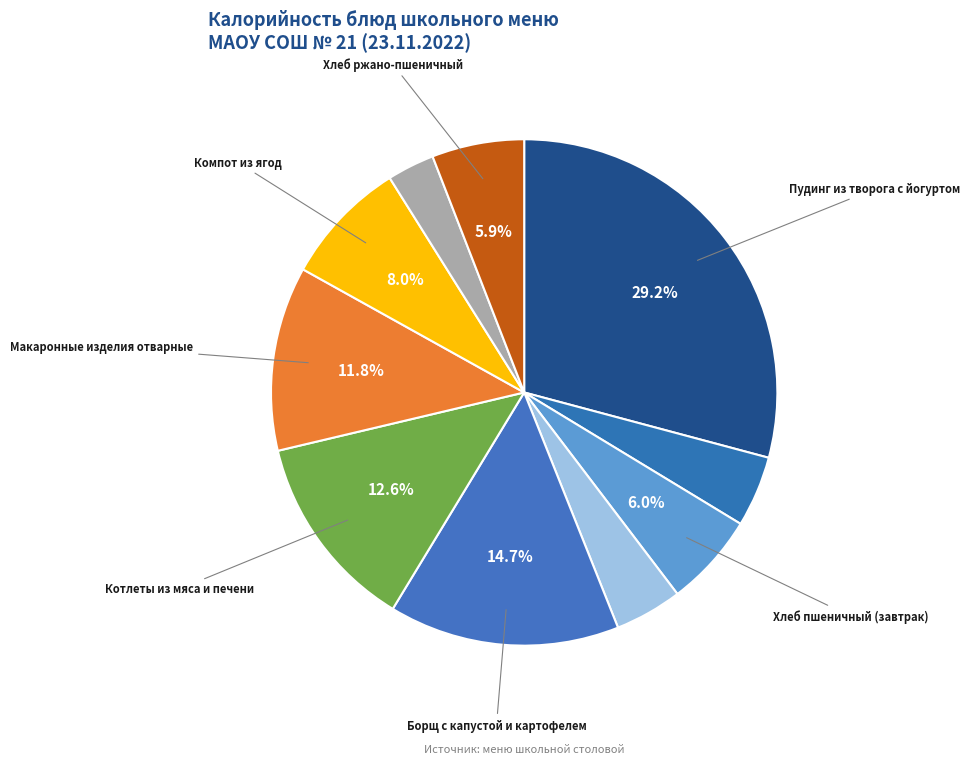

How many slices are in this pie chart?

10